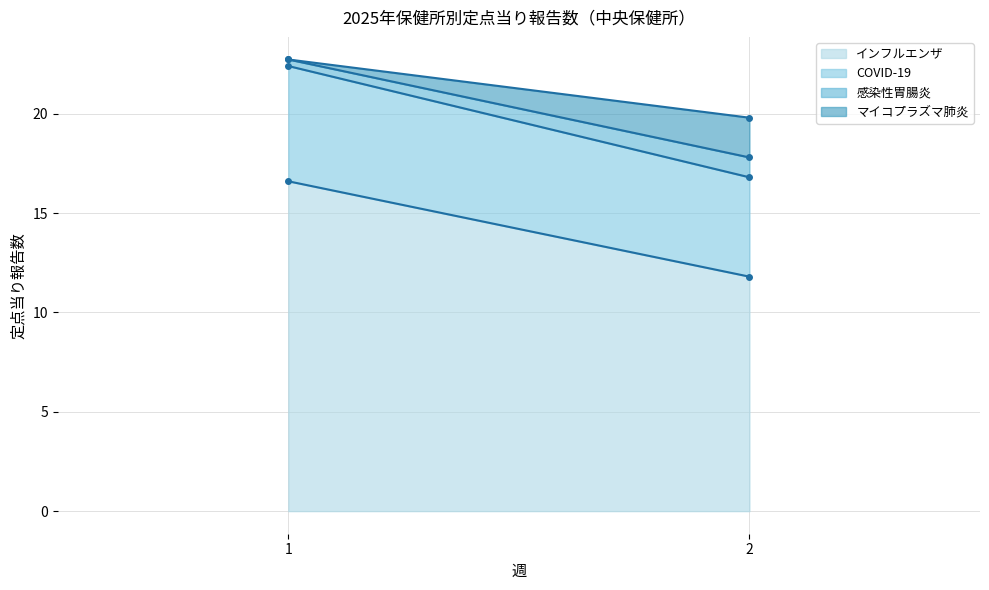

What is the difference between the highest and lowest values at 1?

16.6